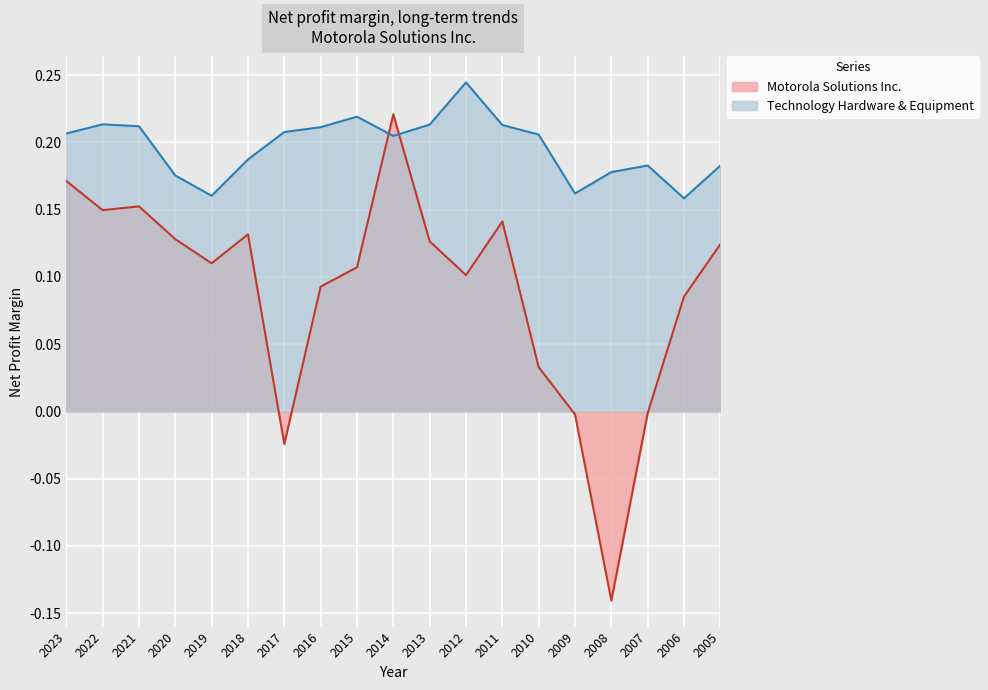

Is the value of Motorola Solutions Inc. at 2005 greater than the value of Technology Hardware & Equipment at 2007?

No